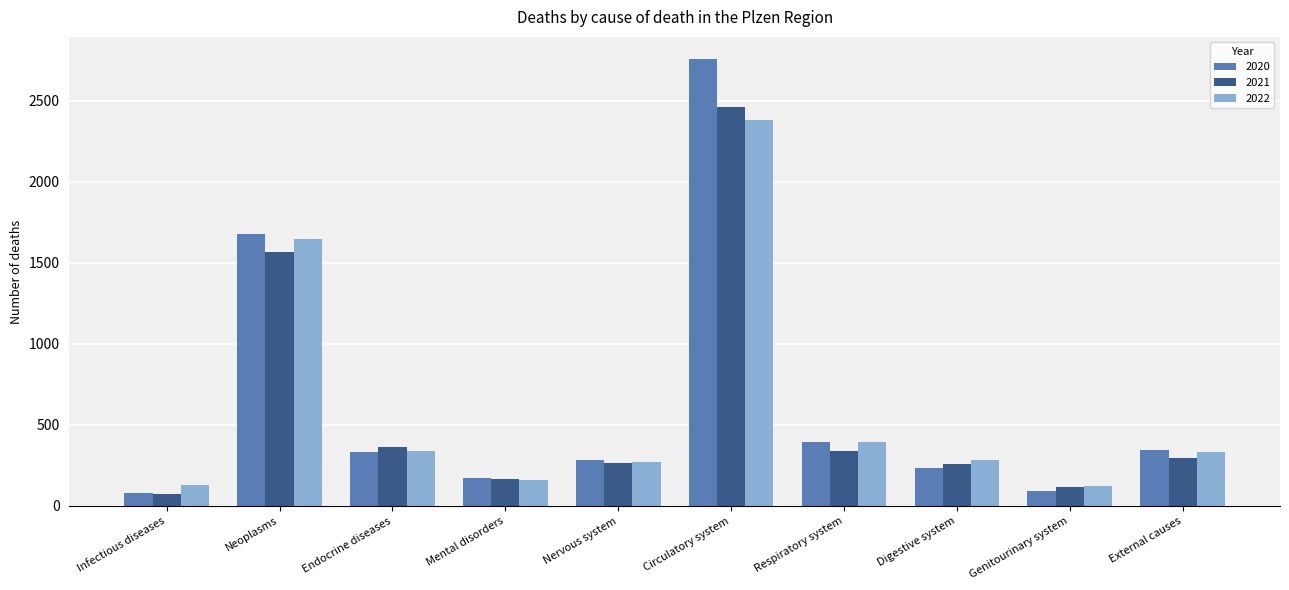

At which label is 2021 closest to 1266?

Neoplasms